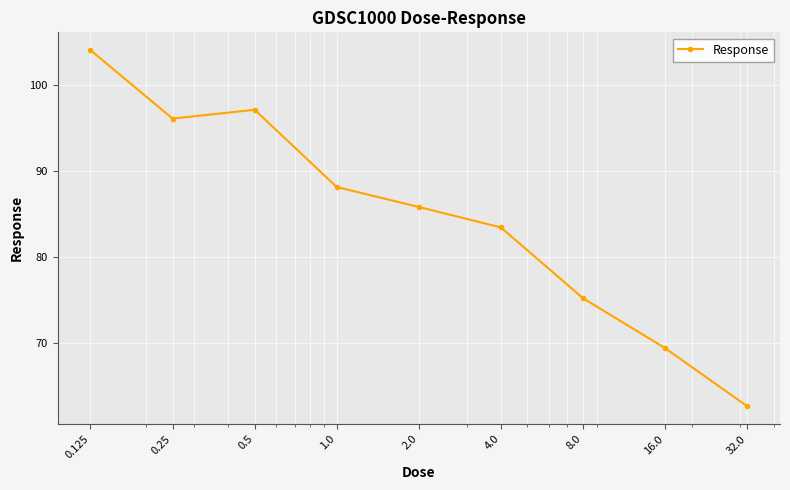

What is the value of the 1st point from the left?

104.0